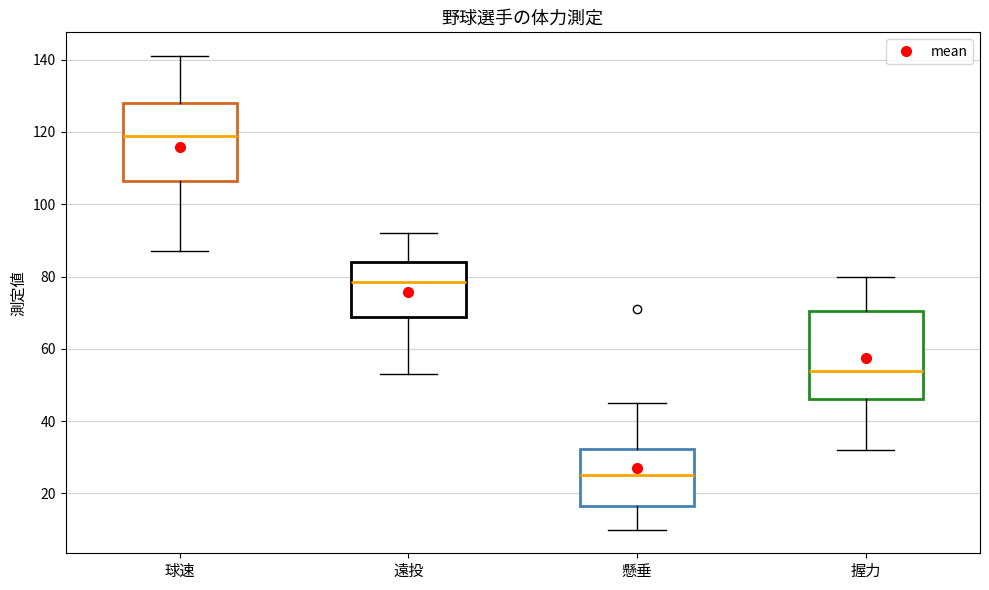

Which box has the highest median line?

球速